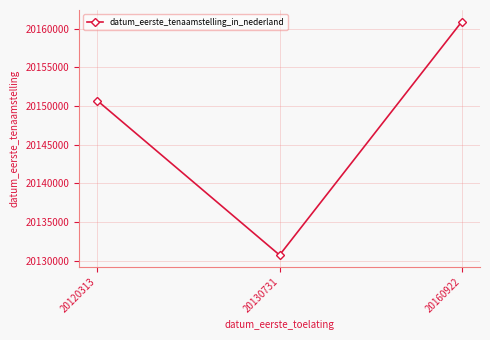

How many lines are shown in the chart?

1